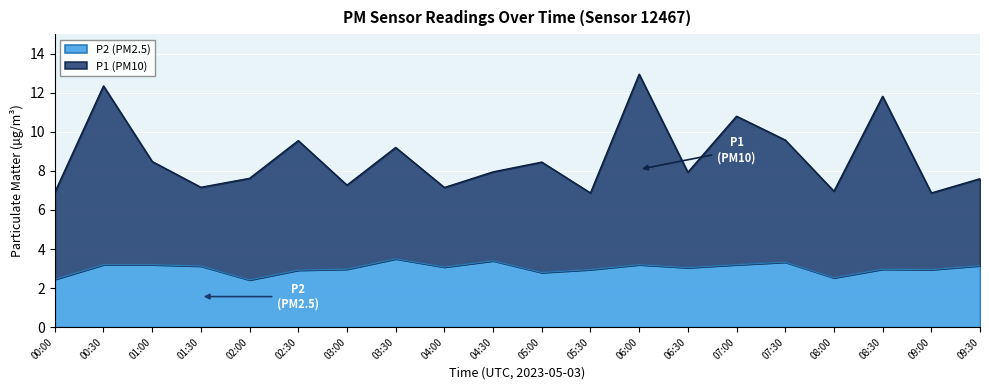

True or false: P2 and P1 intersect in this chart.

False